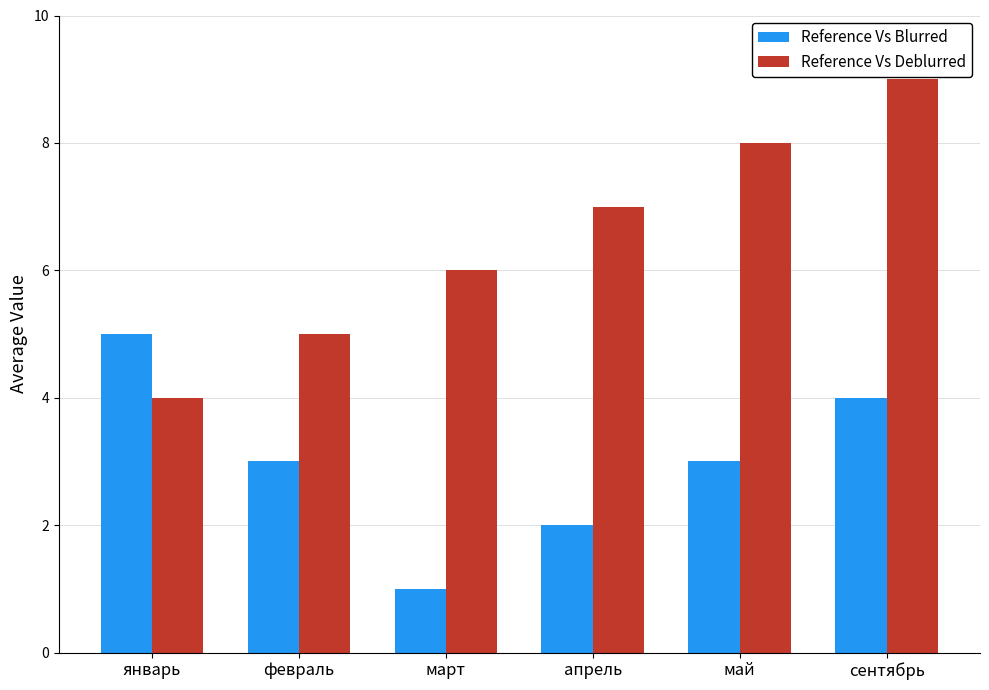

What are all the series names shown in the legend?

Reference Vs Blurred, Reference Vs Deblurred